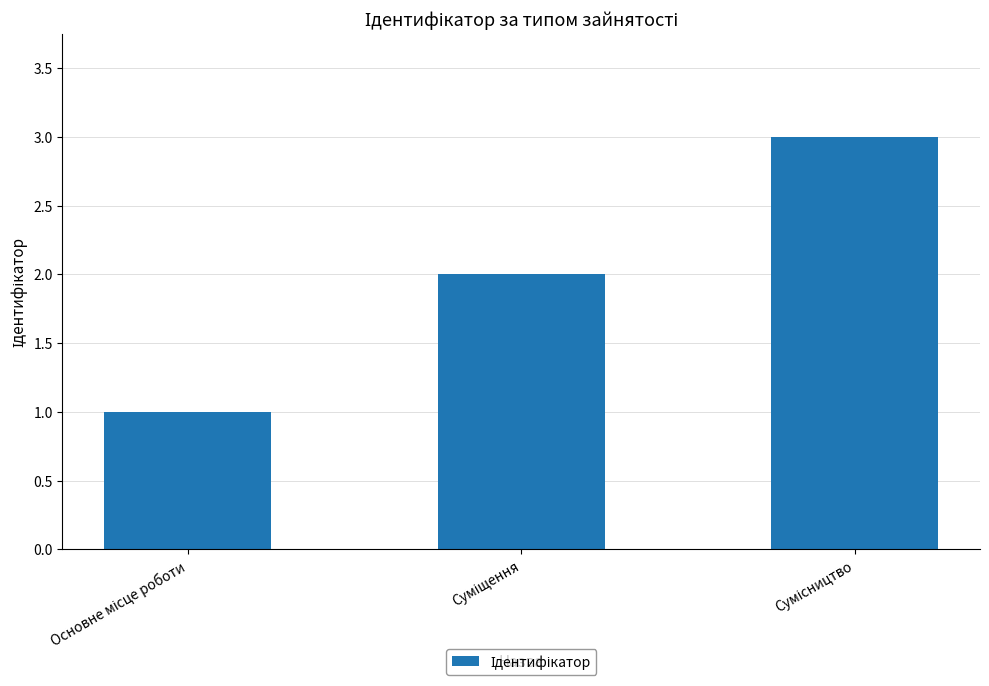

What is the greatest value displayed?

3